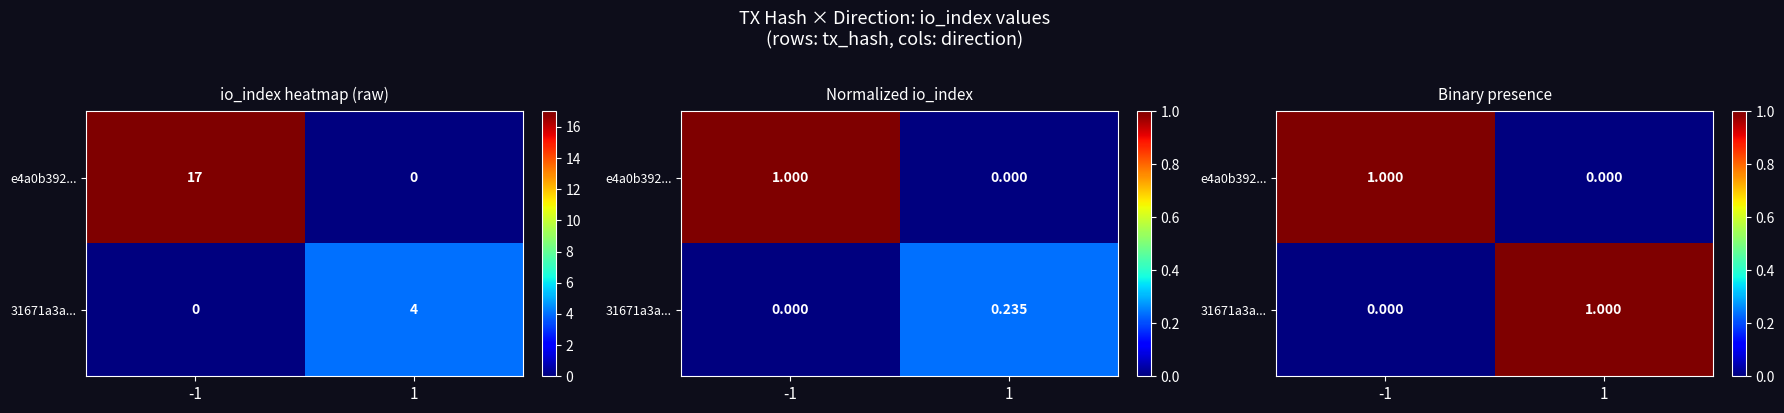

What is the sum of the e4a0b392... values at 1 and -1?

1